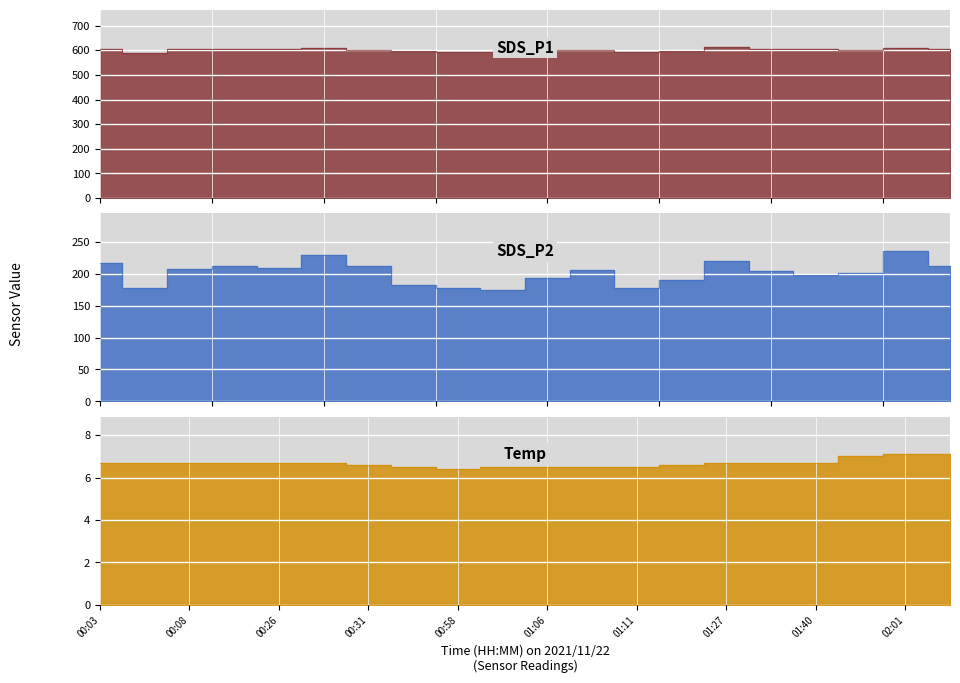

Count the number of categories in the chart.

20